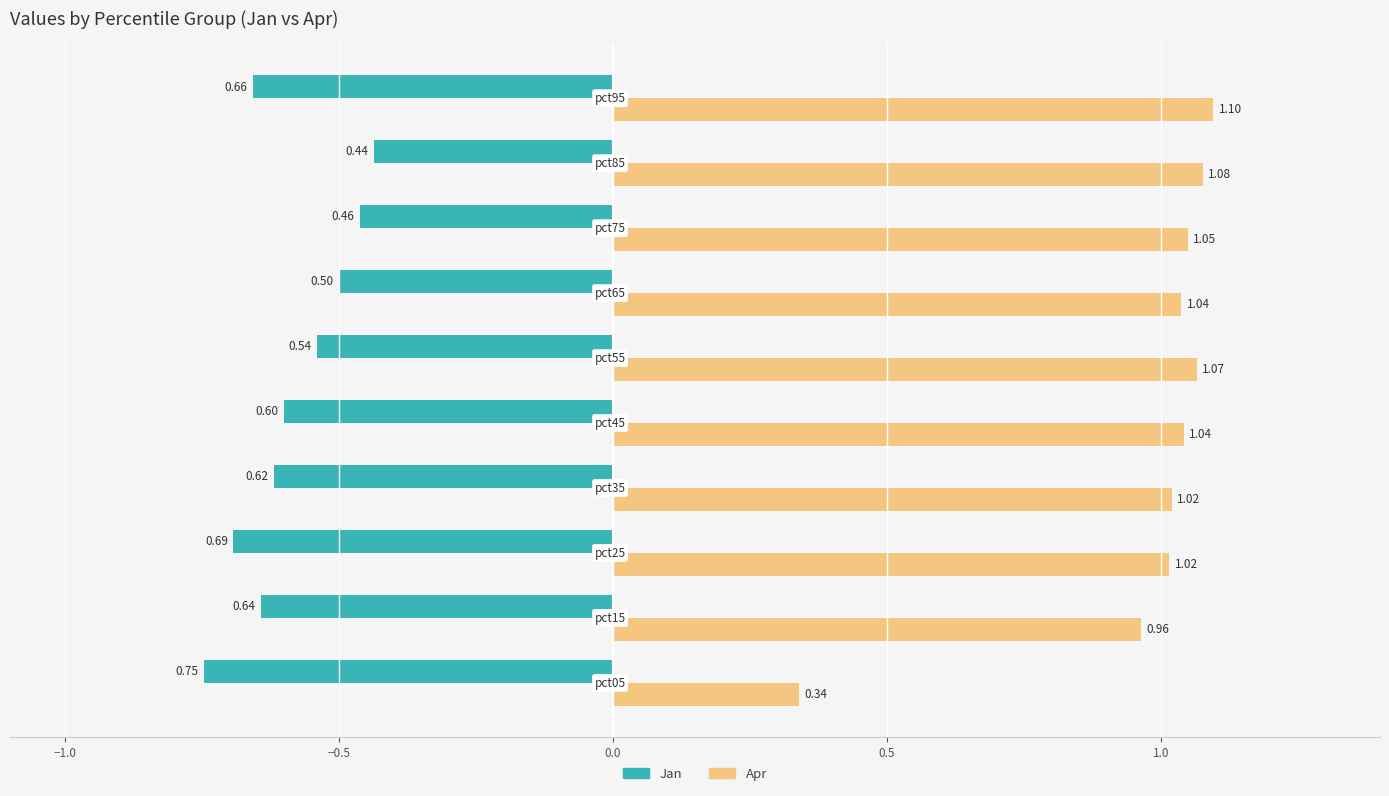

Which series has the widest spread of values?

Apr